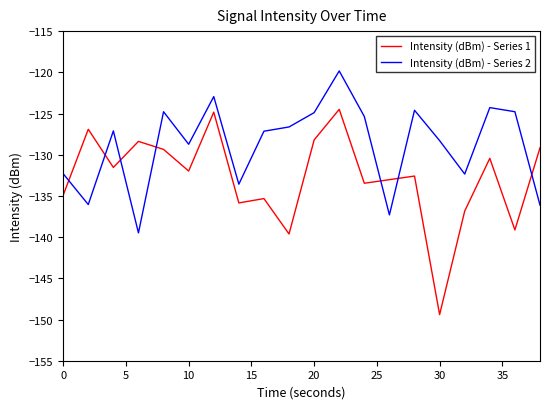

What is the difference between the maximum and minimum values in the Intensity (dBm) - Series 1 series?

24.9